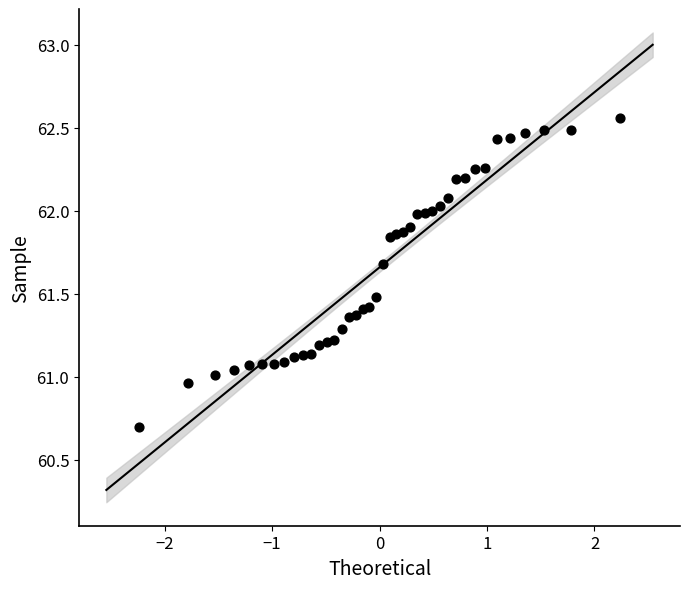

What is the range of X values (max minus min)?

4.5